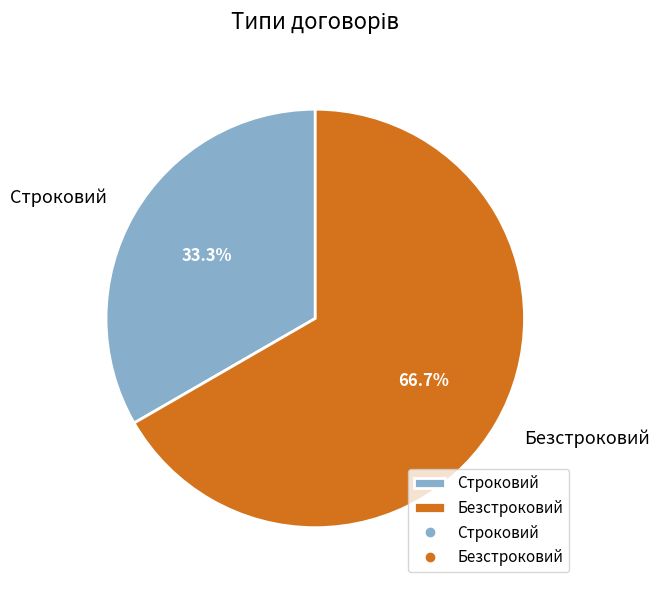

The Строковий slice represents 47% of the pie. True or false?

False